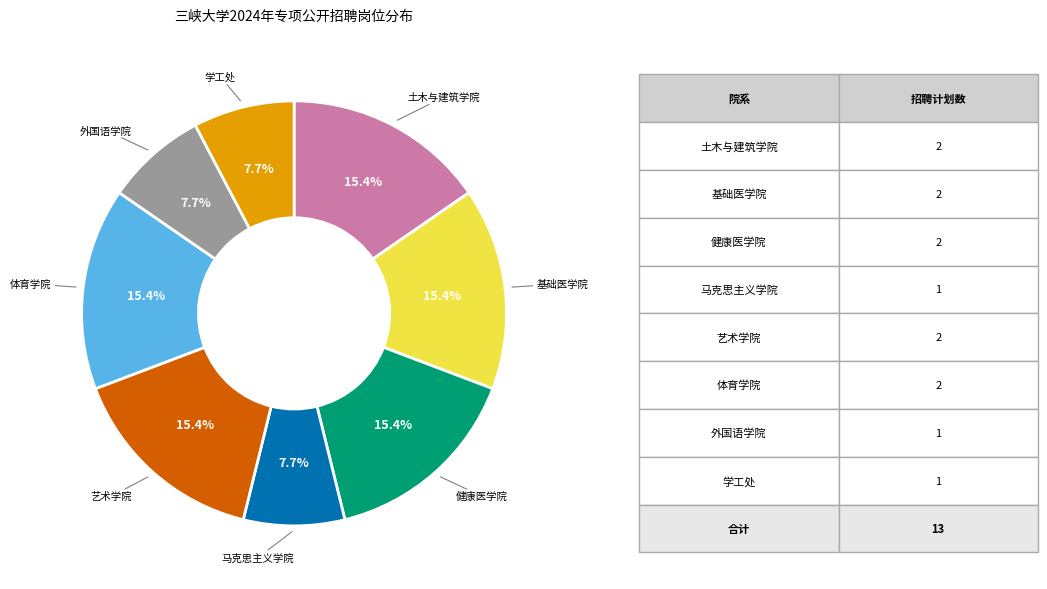

Is there any slice that represents more than half of the pie?

No